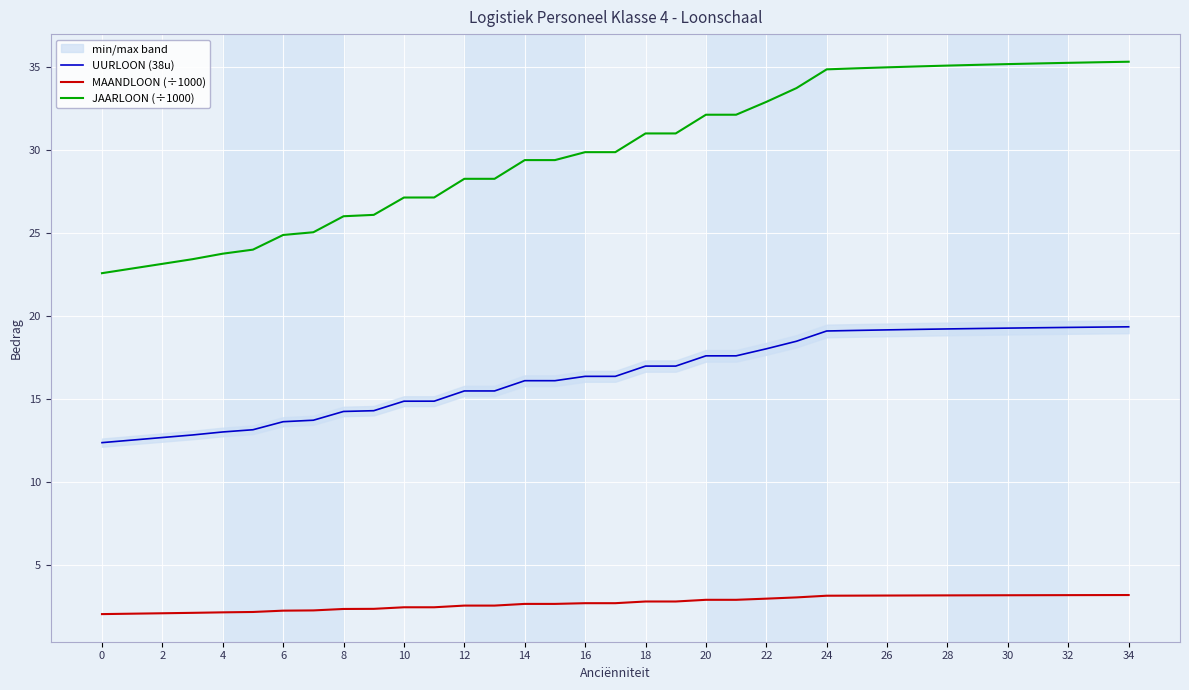

The value of MAANDLOON (÷1000) at 12 is 4.3. True or false?

False